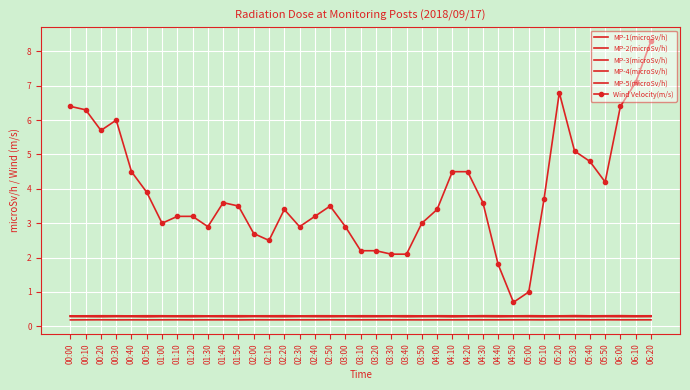

In MP-1(microSv/h), how many points are higher than both neighbors (excluding endpoints)?

13